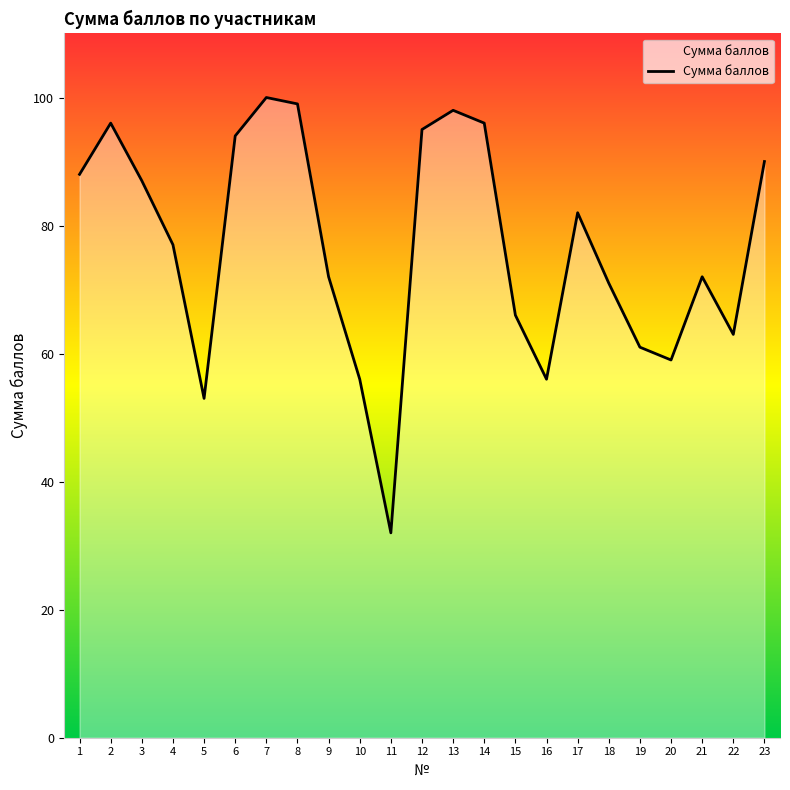

What is the ratio of the value at 1 to the value at 18?

1.2